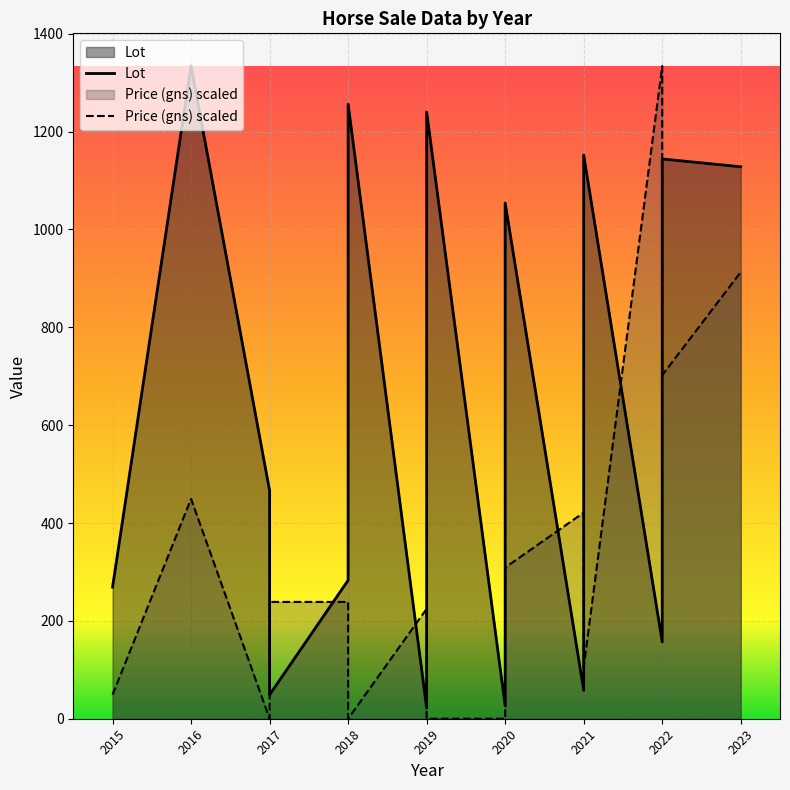

Where do Lot and Price (gns) first cross each other?

2017 and 2017